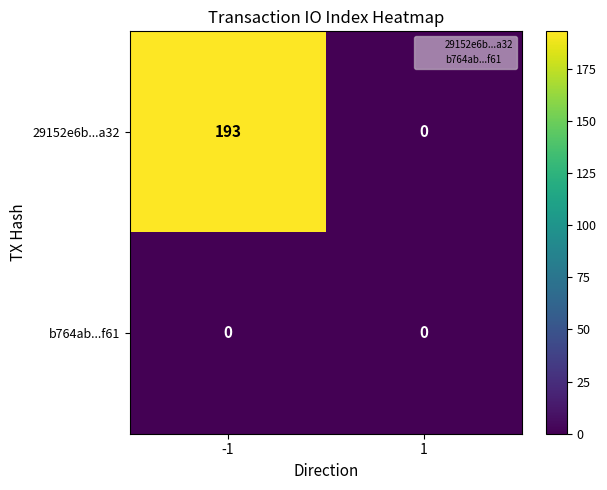

At -1, list the series in order from smallest to largest.

b764ab...f61, 29152e6b...a32